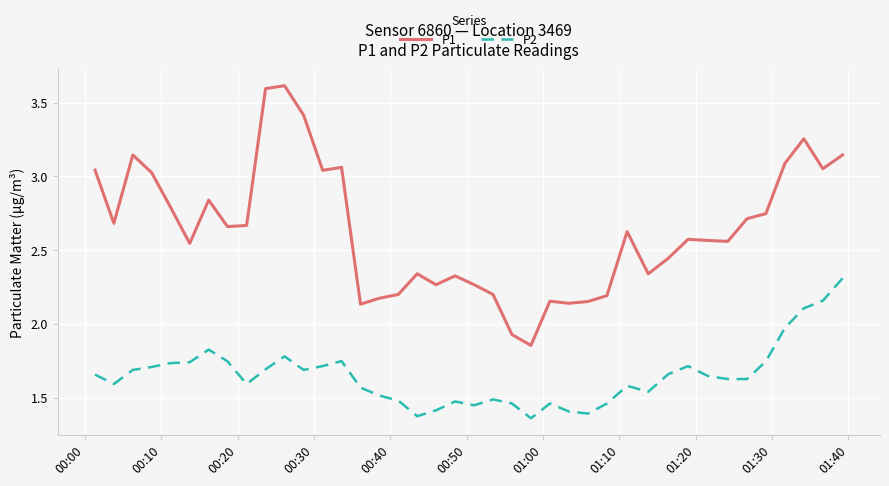

True or false: P1 and P2 cross at least once.

False